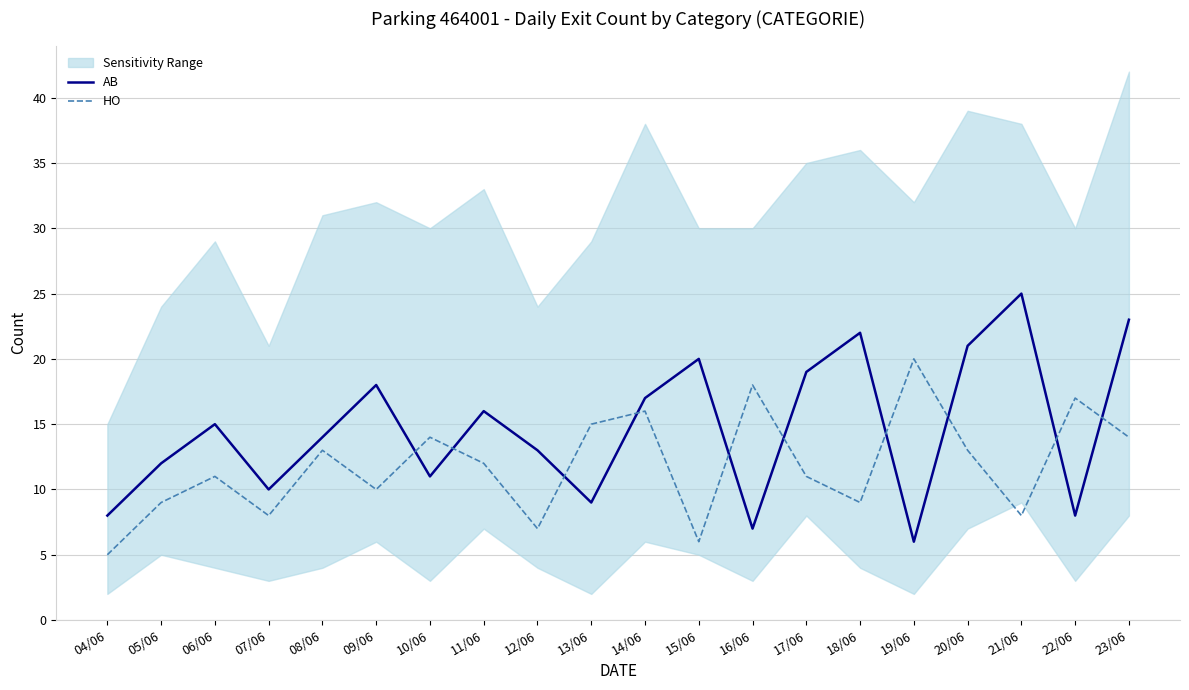

How many distinct data groups are displayed?

2